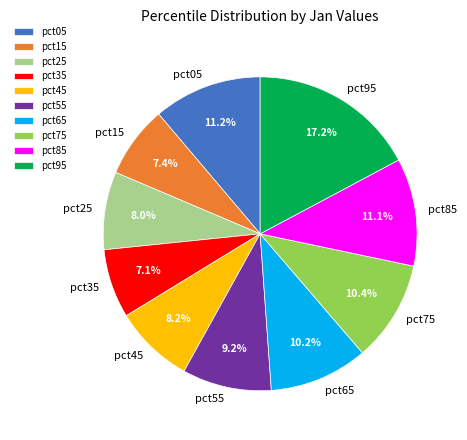

Is pct45 the majority of the pie?

No